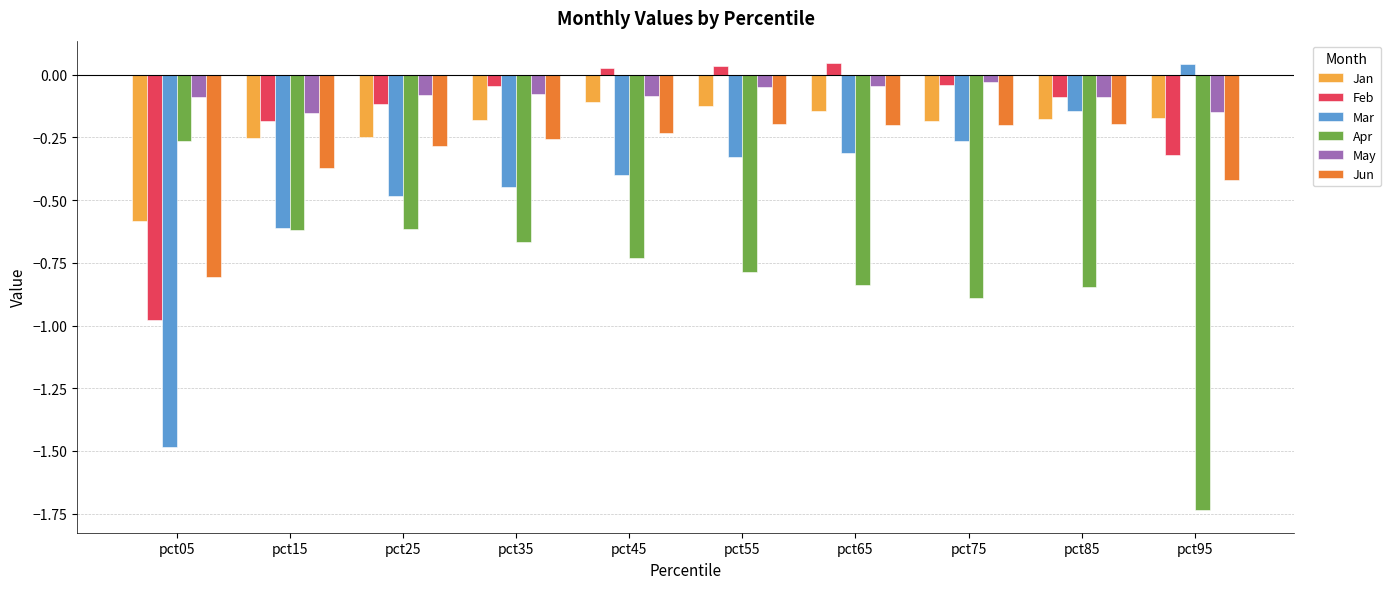

Which label corresponds to the smallest value in the chart?

pct95